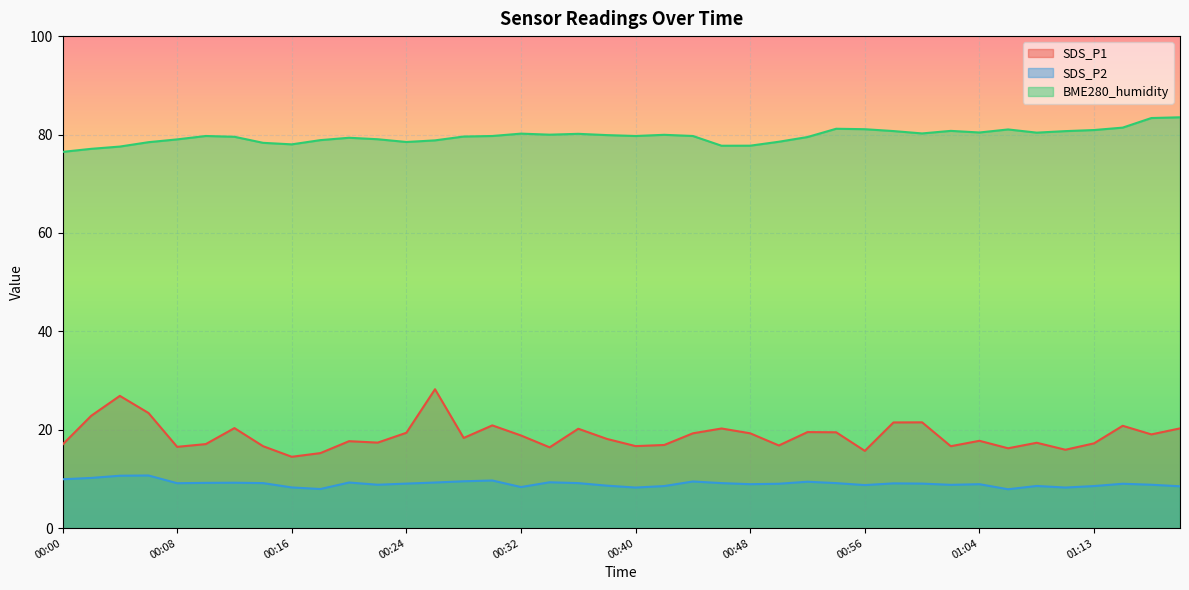

How many values in the SDS_P2 series exceed 9?

23